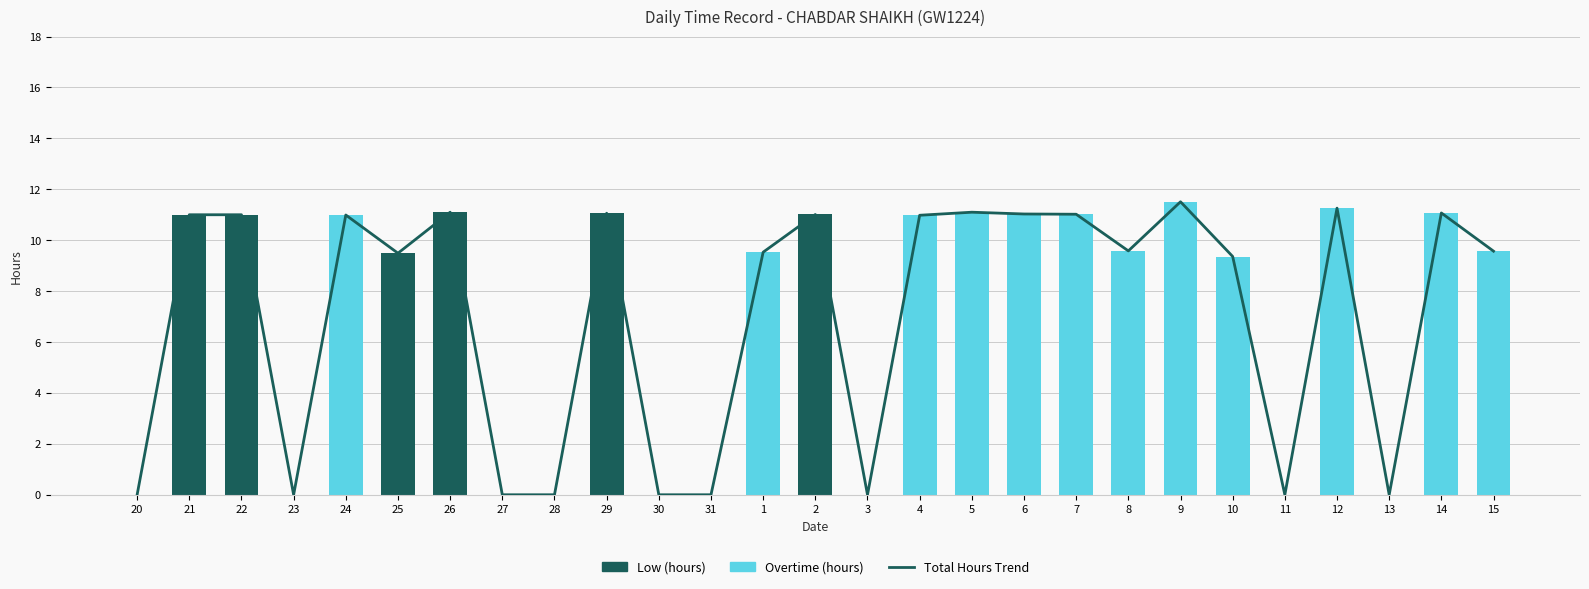

The Overtime (hours) series shows 11.3 at 12. True or false?

True